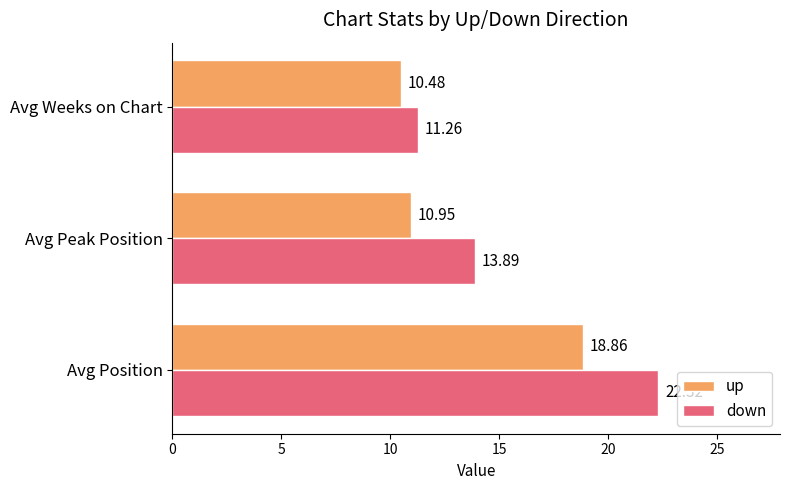

At which category is the sum across all series the highest?

Avg Position